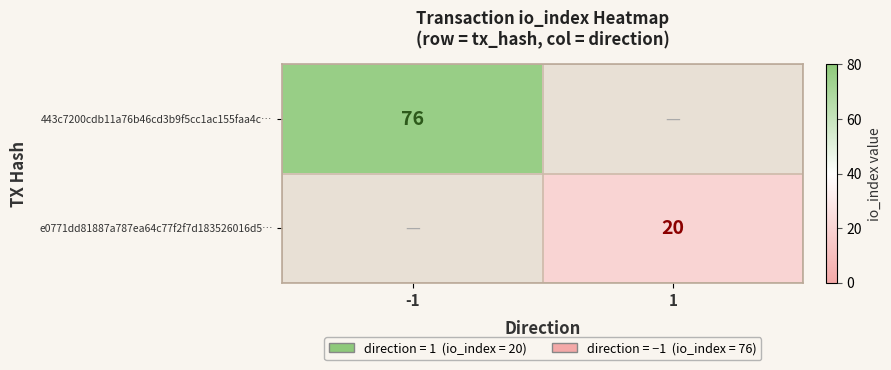

Is it true that 443c7200cdb11a76b46cd3b9f5cc1ac155faa4c… equals 76 at -1?

True